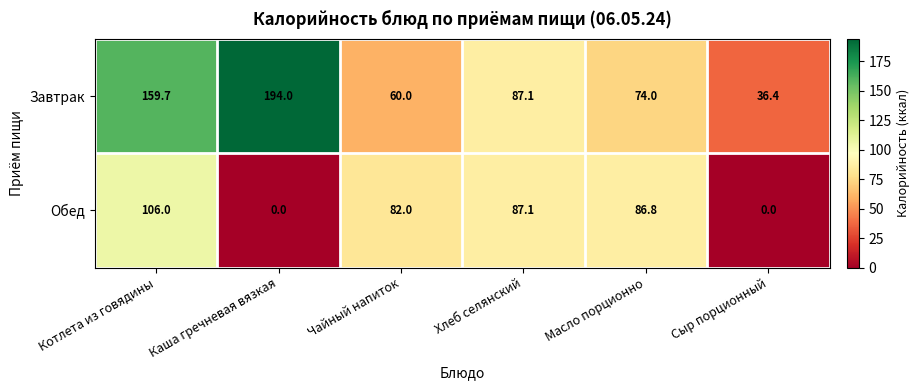

List the series in order of their overall mean, highest first.

Завтрак, Обед